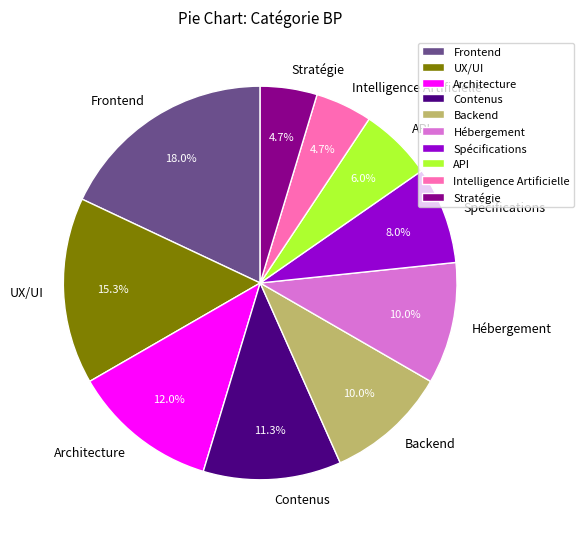

Does Spécifications represent more than half of the total?

No